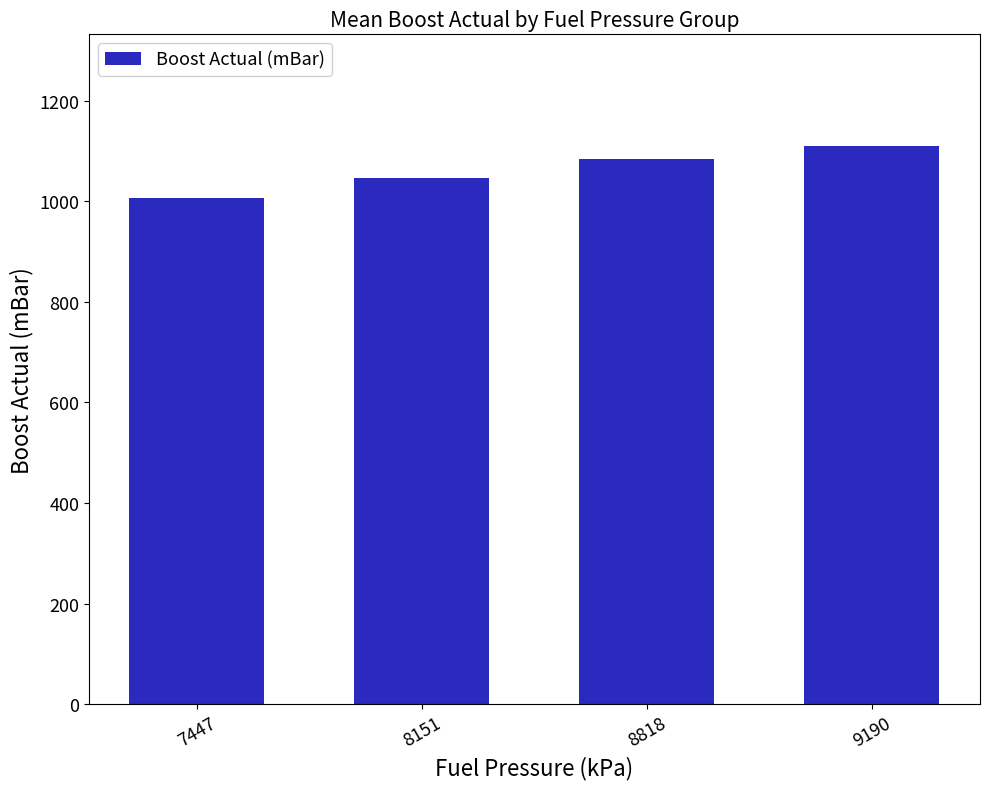

Between 8818 and 9190, which is larger?

9190